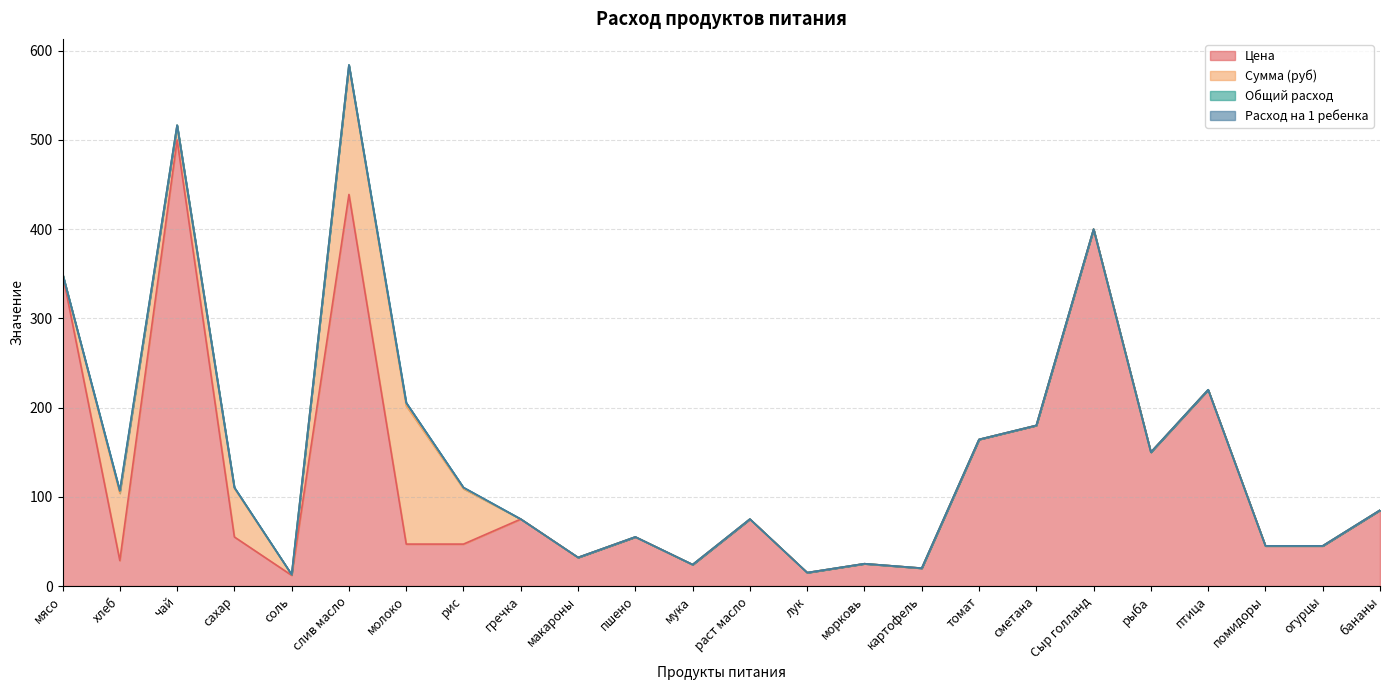

What are all the series names shown in the legend?

Цена, Сумма (руб), Общий расход, Расход на 1 ребенка